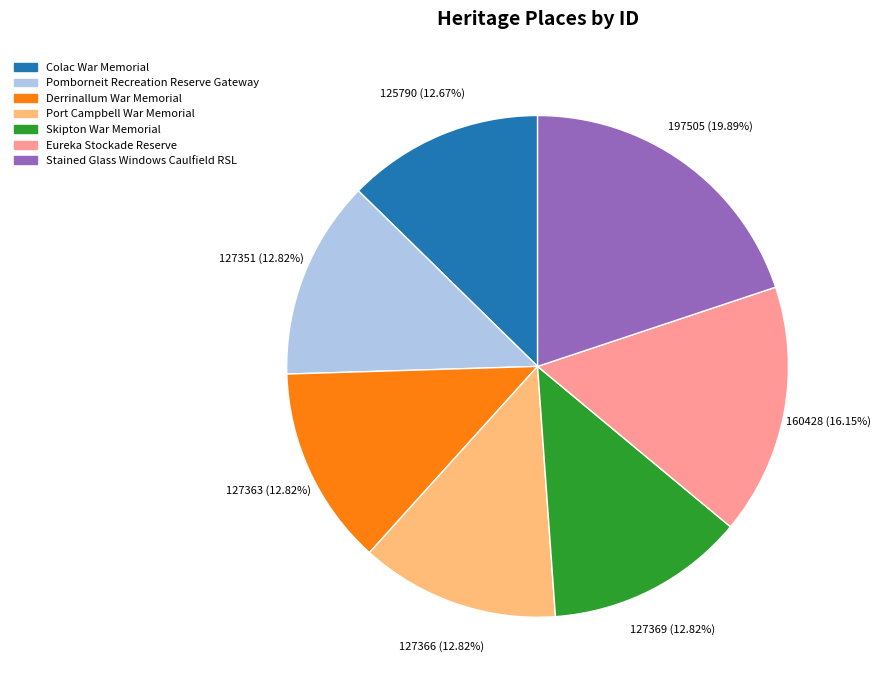

Approximately how many times larger is the value at Port Campbell War Memorial compared to Skipton War Memorial?

1.0